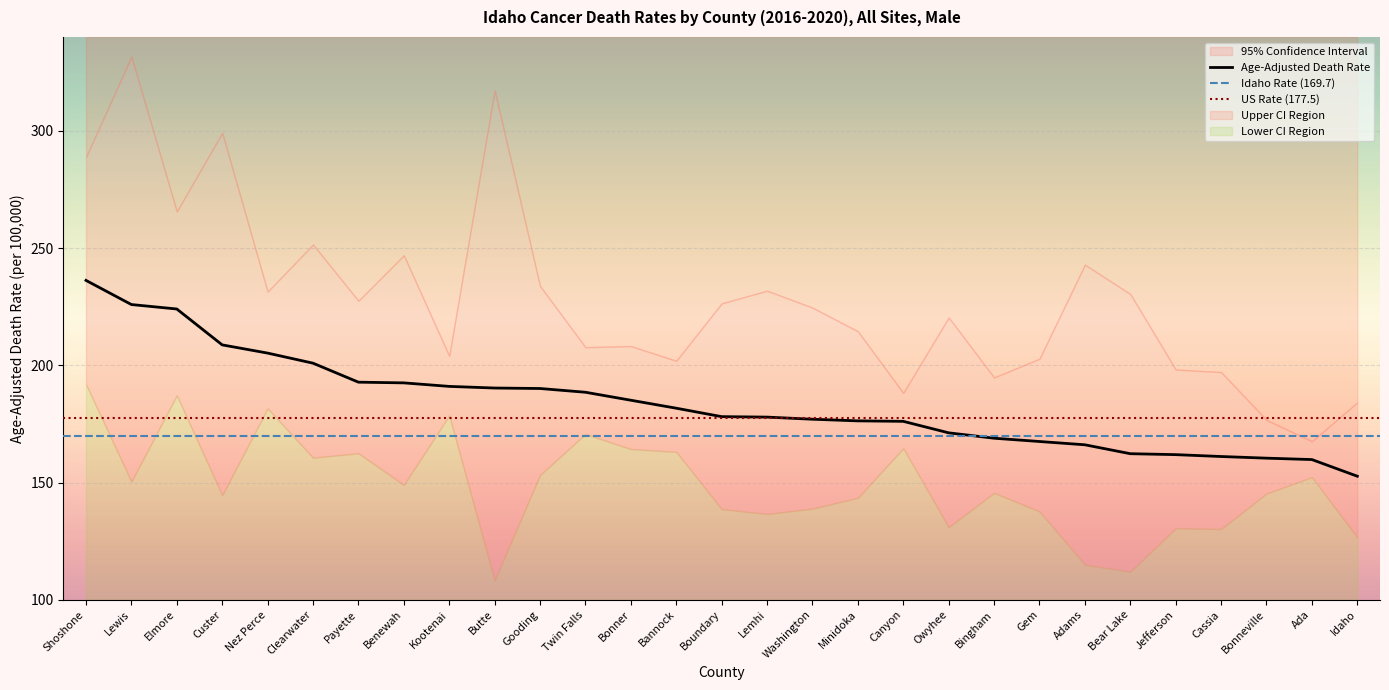

How many interior local valleys does the Lower CI series have?

9